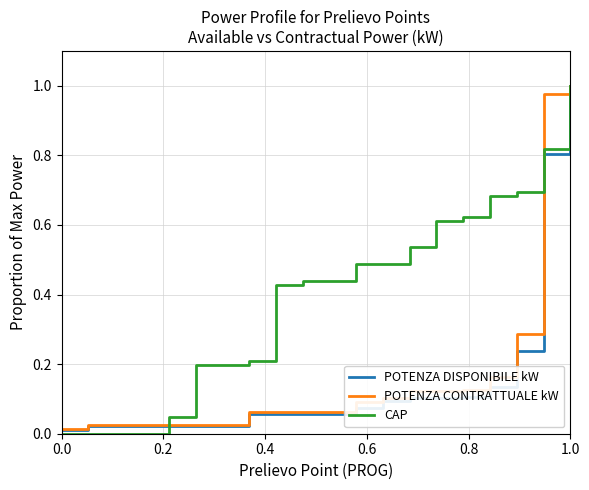

Does the chart have visible grid lines?

Yes